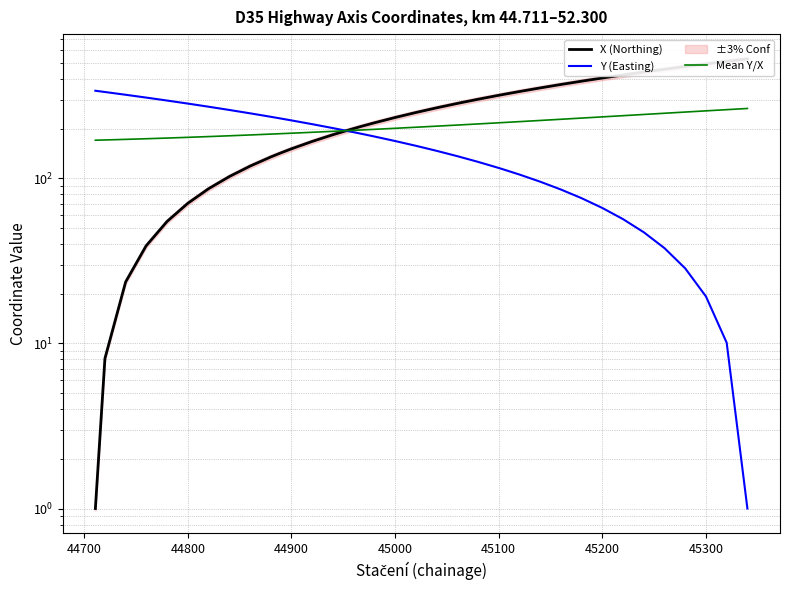

How many categories are shown in the chart?

38